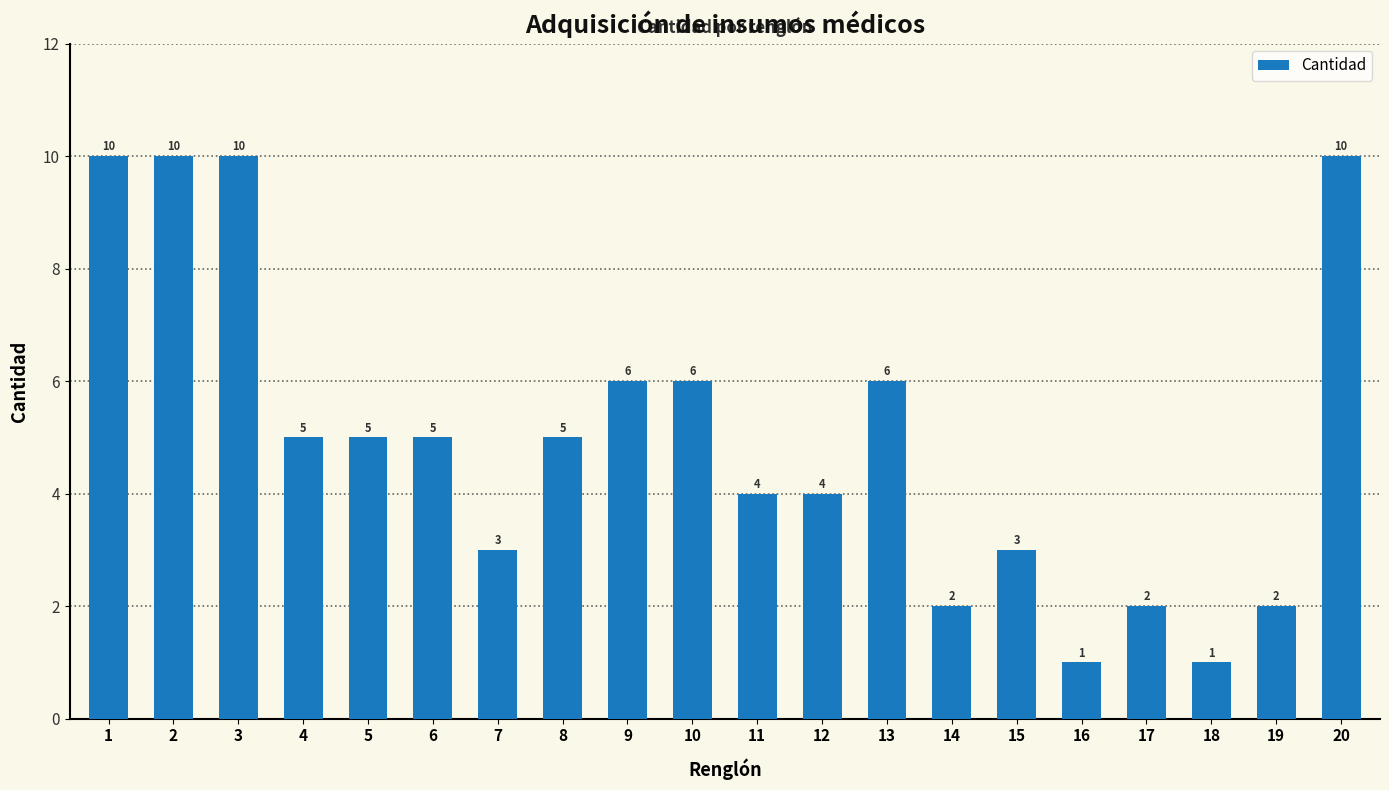

True or false: the data shows 6 at 13.

True